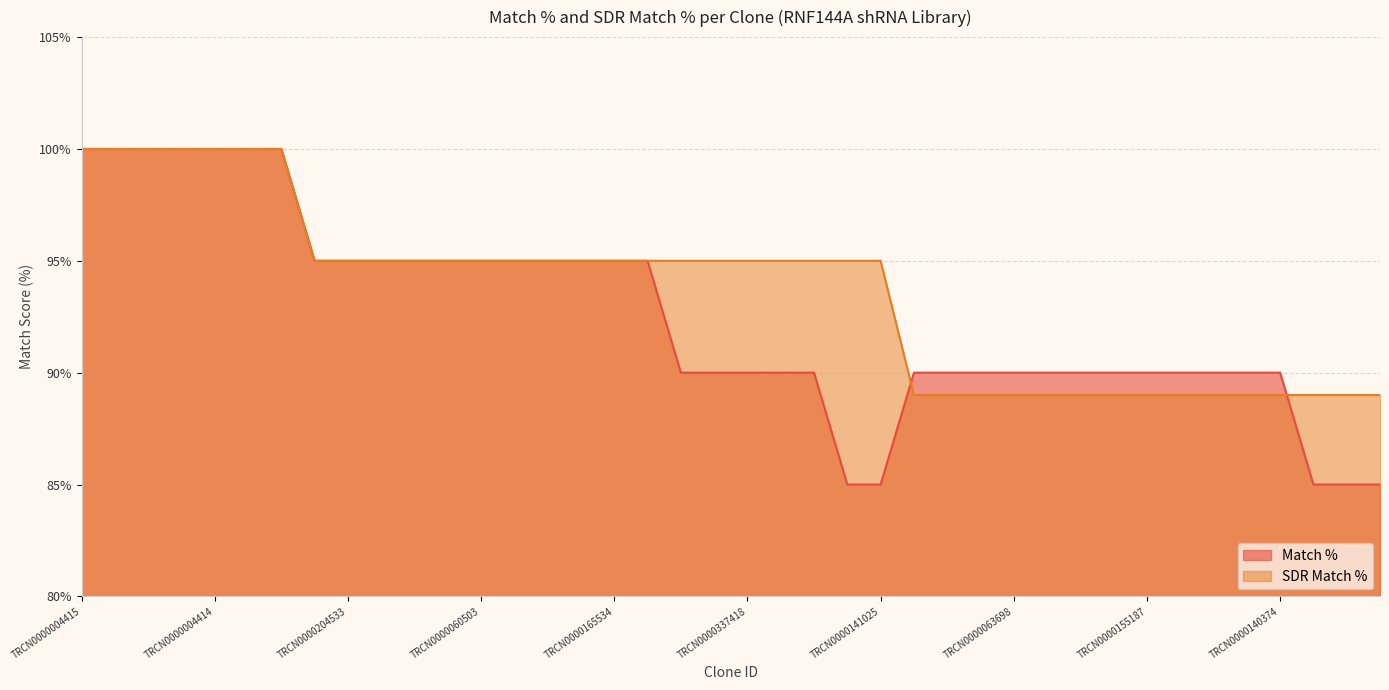

How many data points in Match % are above 90?

18